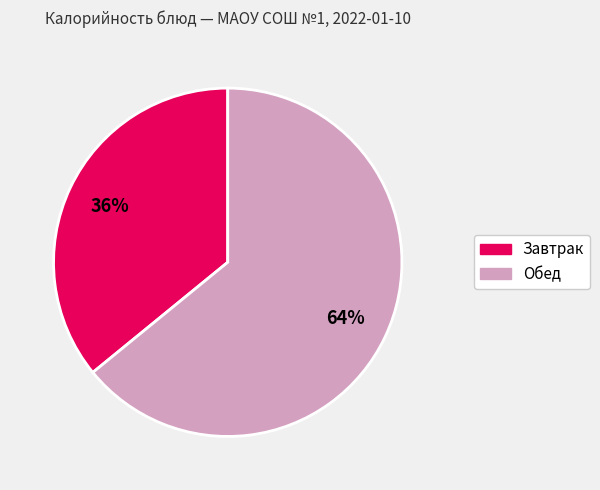

Is there any slice that represents more than half of the pie?

Yes